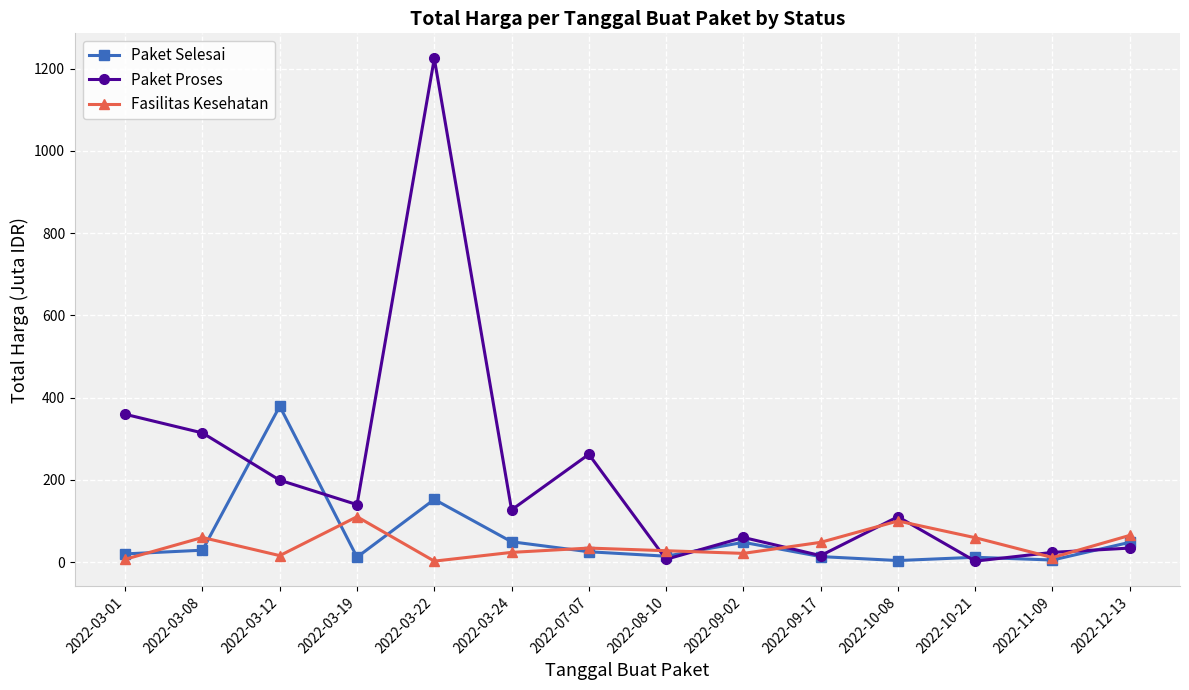

Rank the series at 2022-09-02 from lowest to highest value.

Fasilitas Kesehatan, Paket Selesai, Paket Proses